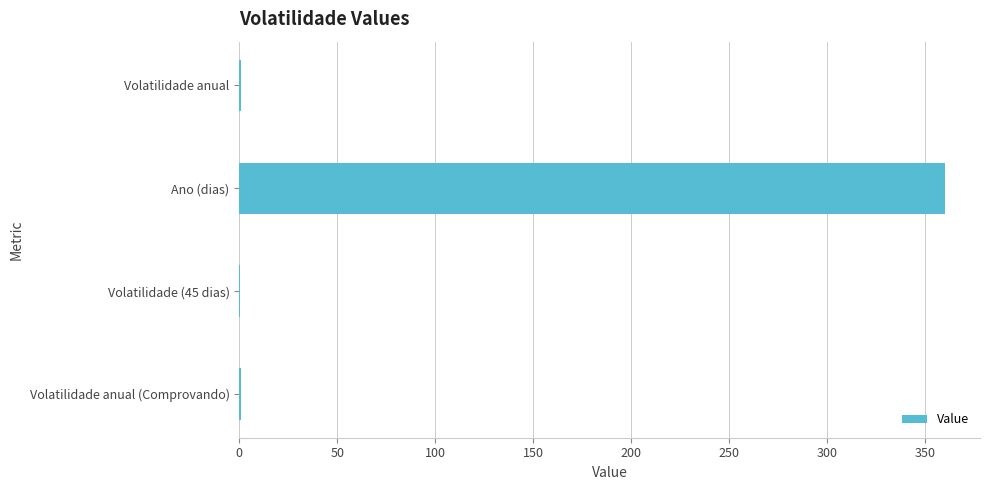

At which category does the chart reach its peak across all series?

Ano (dias)